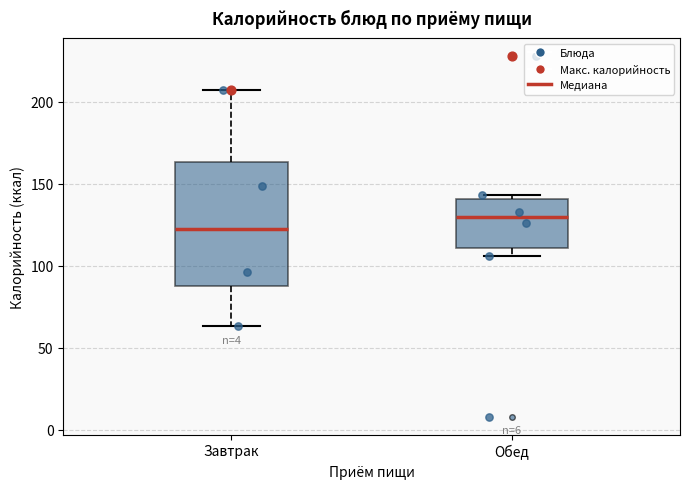

Reading left to right, transcribe this box plot: for each box, give where its median line is, the range the box spans, and where its two whiskers end, as read against the y-axis. The values are not printed on the chart, so give them approximately, as read against the axis.

Завтрак: median 125, box 90 to 165, whiskers 65 to 205
Обед: median 130, box 110 to 140, whiskers 105 to 145